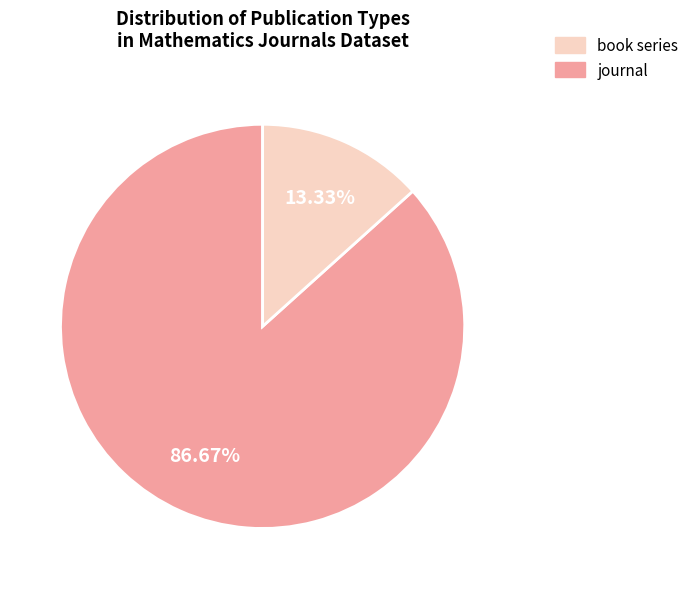

Is there a majority slice in this chart?

Yes